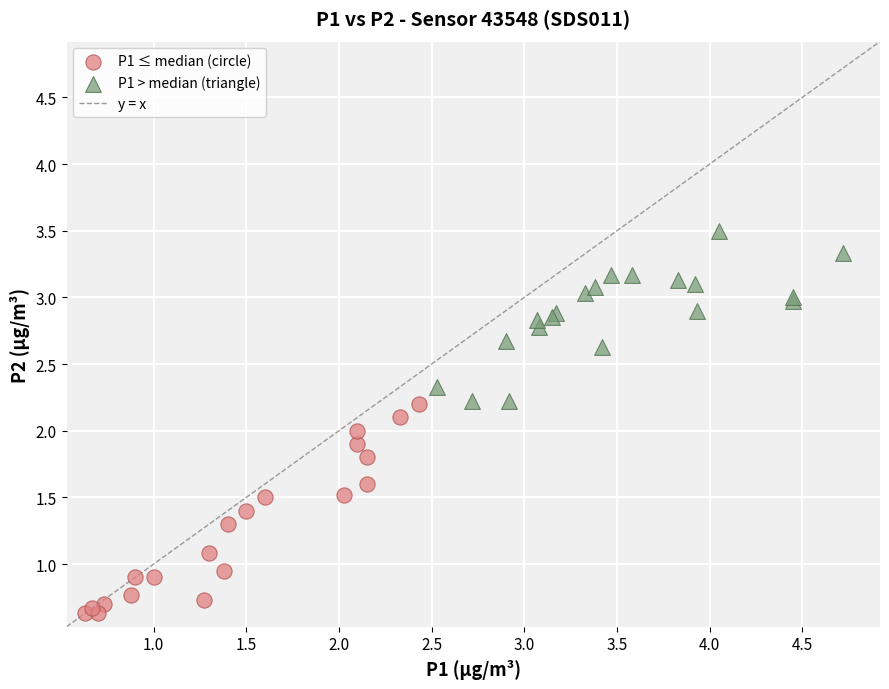

Which series has the largest Y range (max minus min)?

P1 ≤ median (circle)